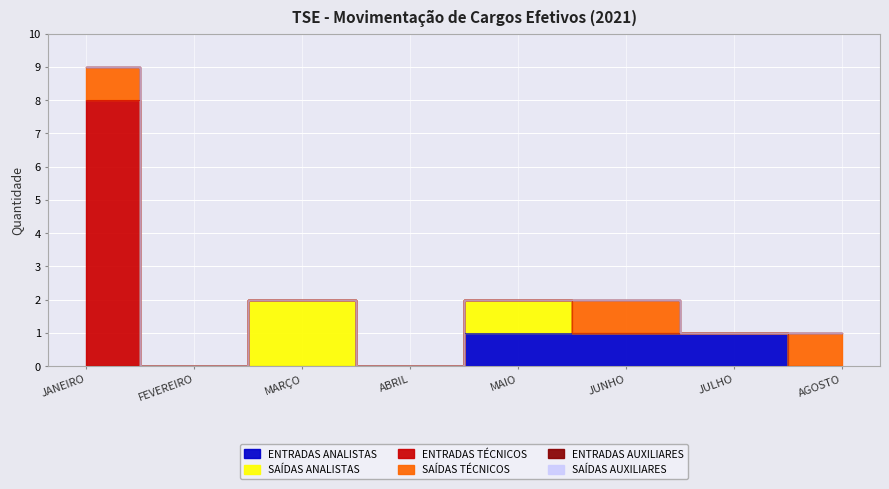

Rank the series by their maximum value, from highest to lowest.

ENTRADAS TÉCNICOS, SAÍDAS ANALISTAS, ENTRADAS ANALISTAS, SAÍDAS TÉCNICOS, ENTRADAS AUXILIARES, SAÍDAS AUXILIARES